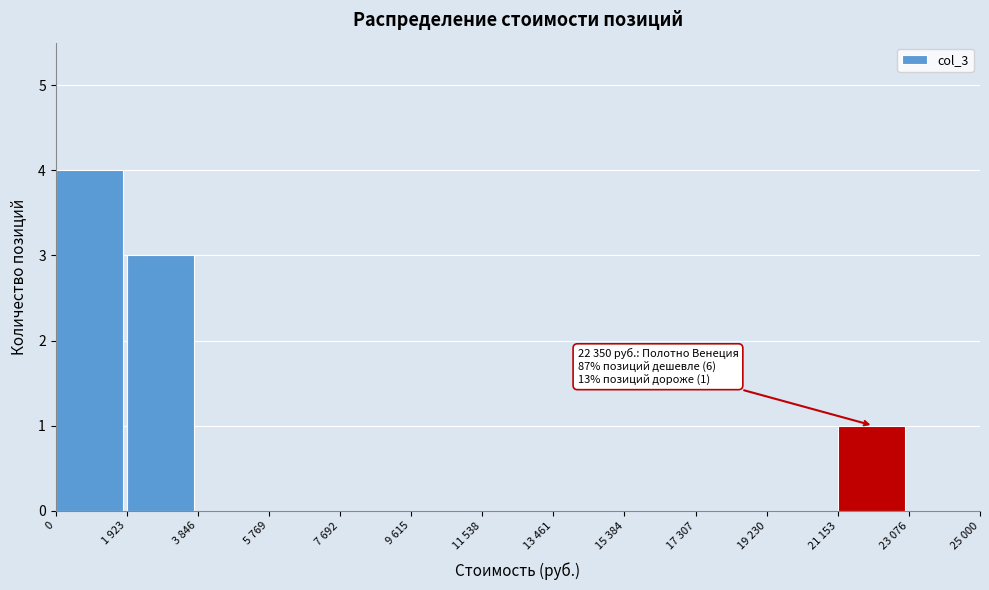

Reading left to right, transcribe all the data shown in this chart.

0=4	1 923=3	3 846=0	5 769=0	7 692=0	9 615=0	11 538=0	13 461=0	15 384=0	17 307=0	19 230=0	21 153=1	23 076=0